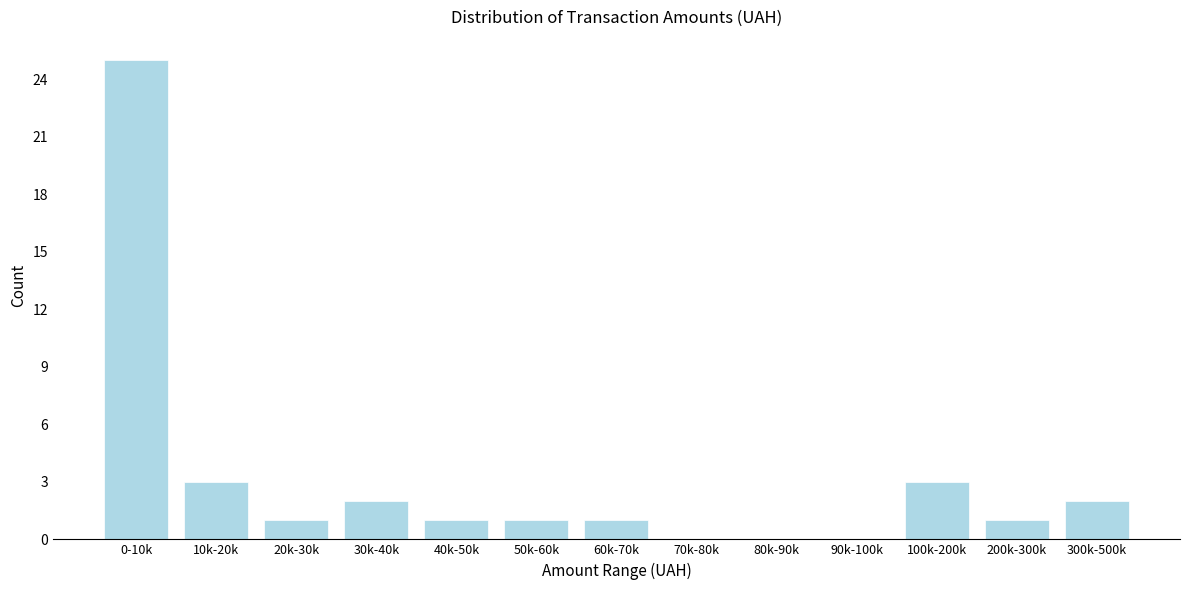

Reading right to left, what are all the values shown in this chart?

300k-500k=2	200k-300k=1	100k-200k=3	90k-100k=0	80k-90k=0	70k-80k=0	60k-70k=1	50k-60k=1	40k-50k=1	30k-40k=2	20k-30k=1	10k-20k=3	0-10k=25